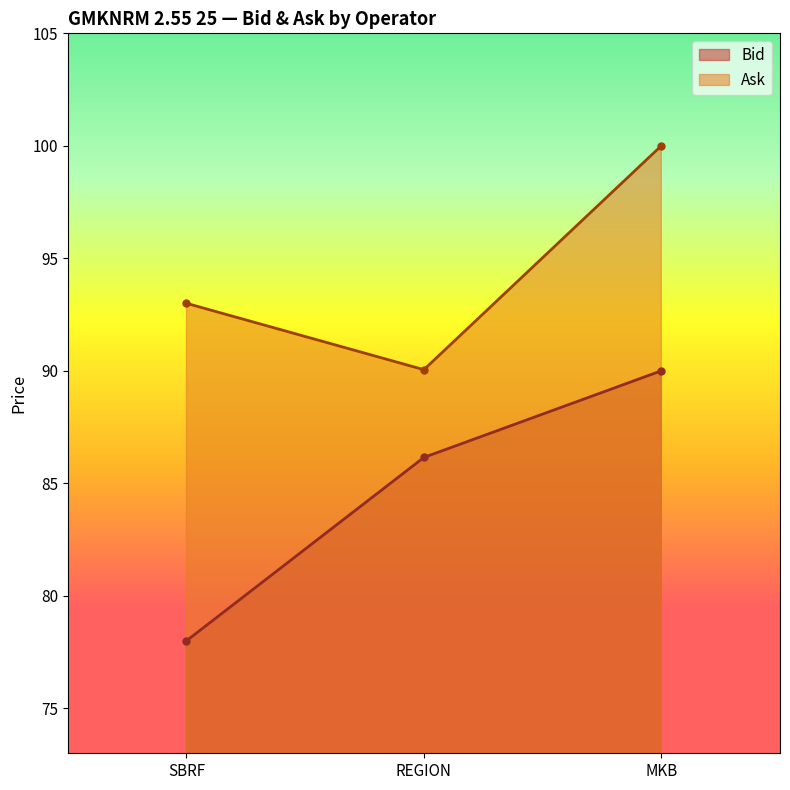

How many values in the Bid series exceed 86?

2